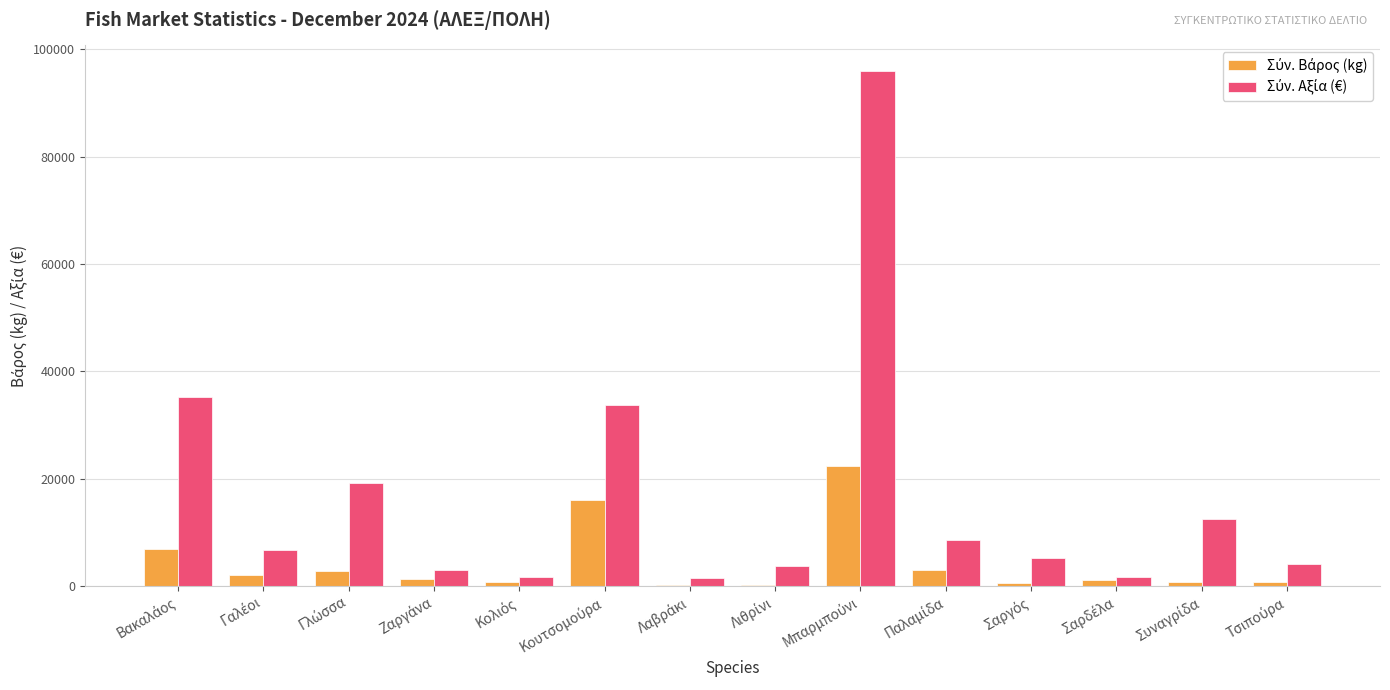

What is the greatest value displayed?

95921.6